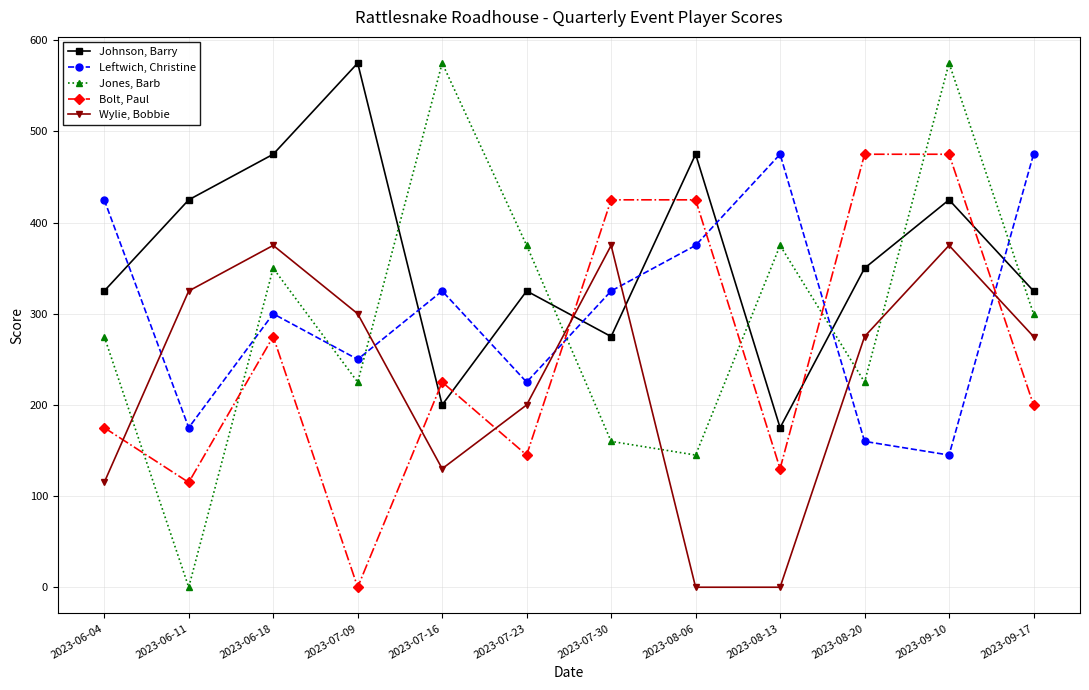

How many distinct data groups are displayed?

5